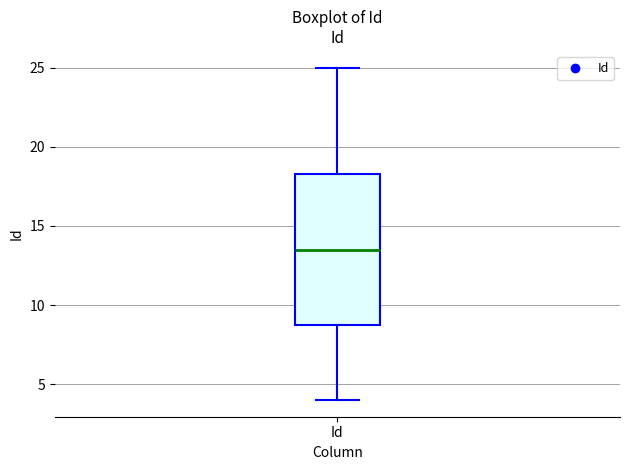

Read this box plot against the y-axis: the position of the median line, the range covered by the box, and the ends of both whiskers. The values are not printed on the chart, so give them approximately, as read against the axis.

median 13.5, box 9.0 to 18.5, whiskers 4.0 to 25.0